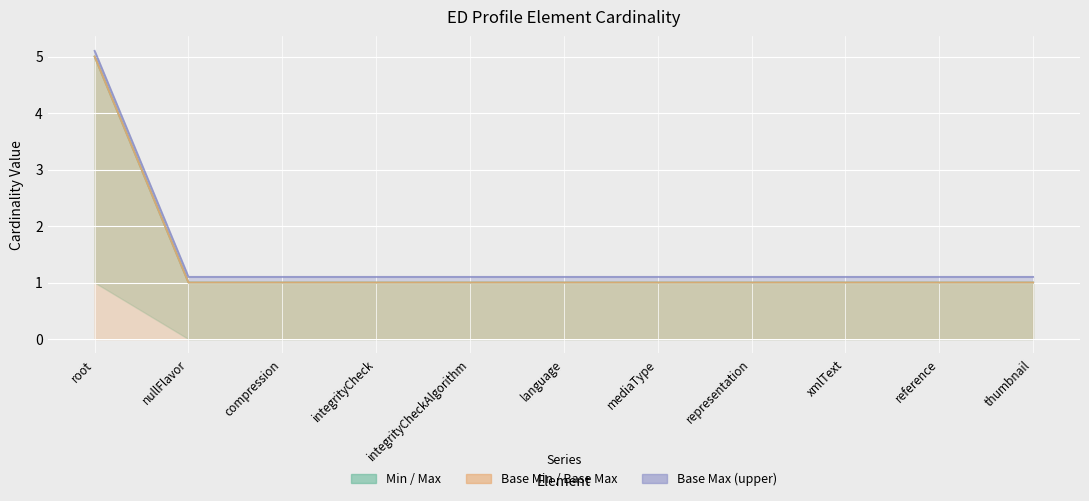

True or false: Max and Base Max upper intersect in this chart.

False